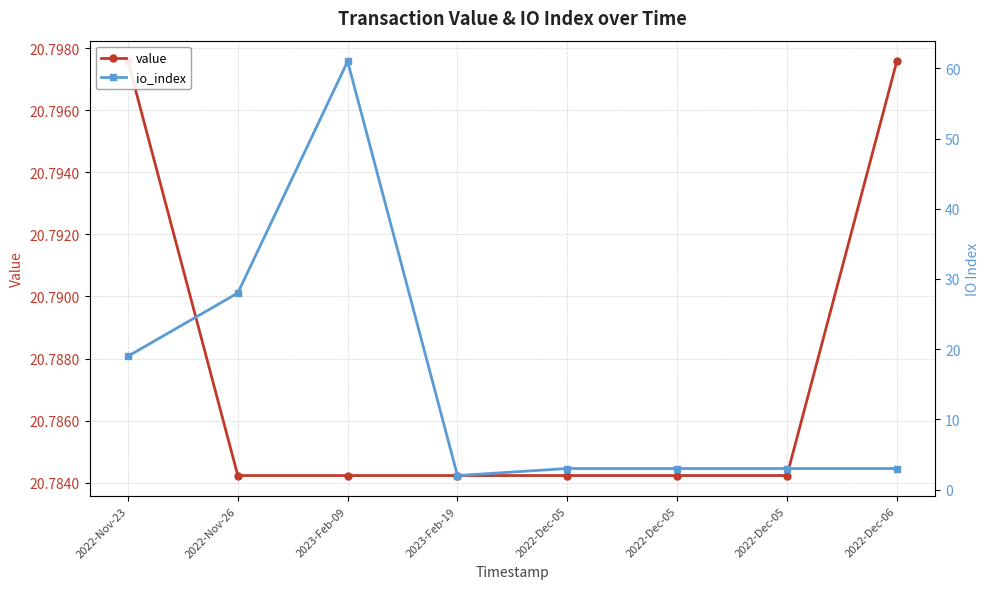

Which series has the widest spread of values?

io_index